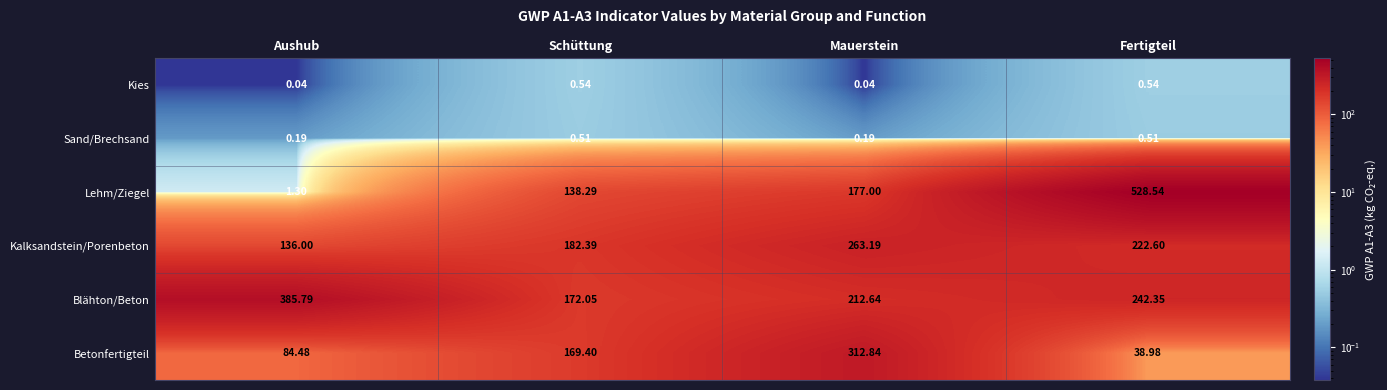

At Schüttung, list the series in order from largest to smallest.

Kalksandstein/Porenbeton, Blähton/Beton, Betonfertigteil, Lehm/Ziegel, Kies, Sand/Brechsand